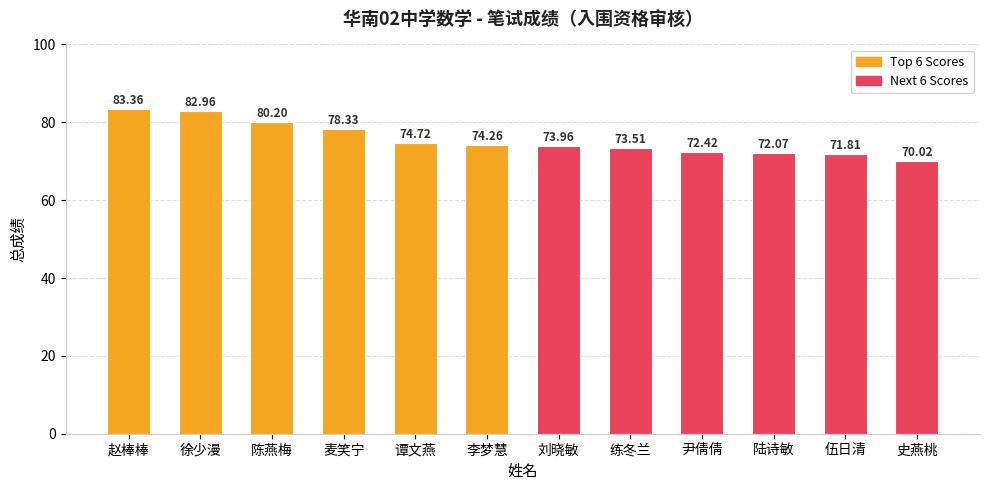

Rank the categories by value from lowest to highest.

史燕桃, 伍日清, 陆诗敏, 尹倩倩, 练冬兰, 刘晓敏, 李梦慧, 谭文燕, 麦笑宁, 陈燕梅, 徐少漫, 赵棒棒